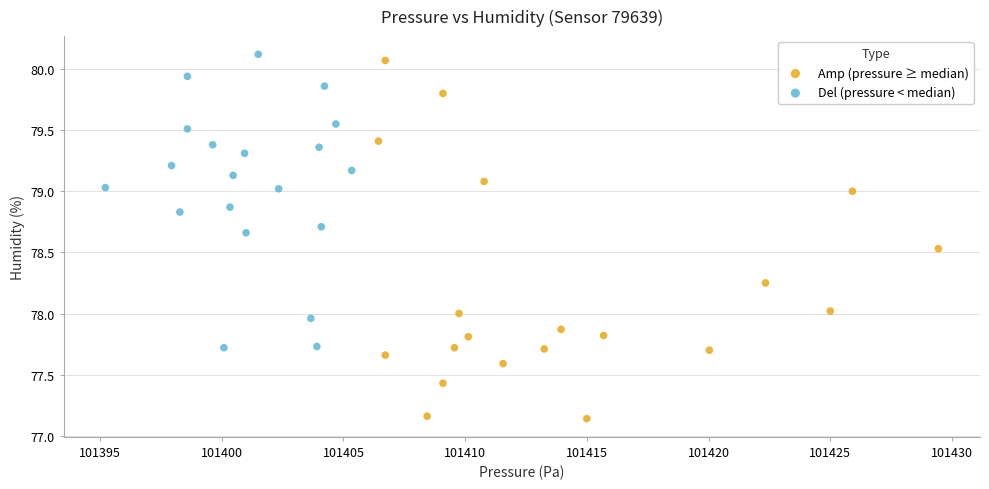

Which series contains the lowest Y value?

Amp (pressure ≥ median)